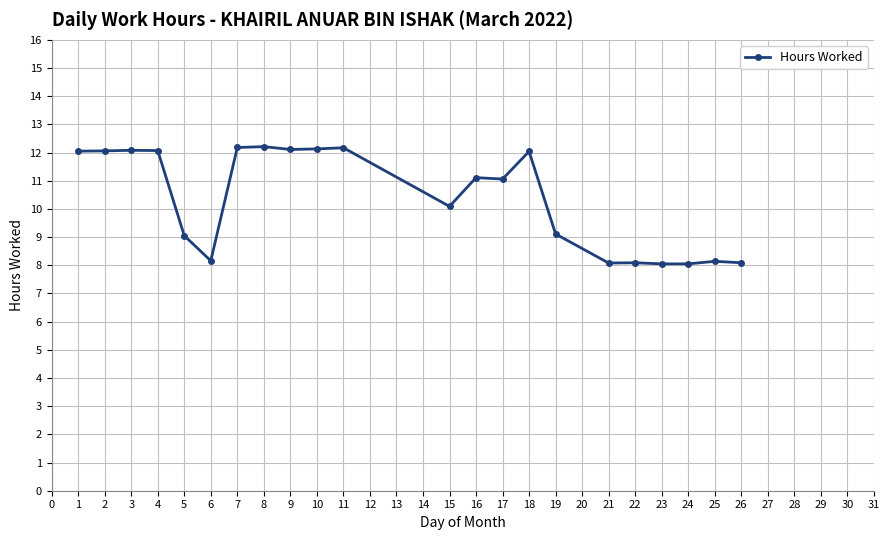

What is the sum of all values?

228.2